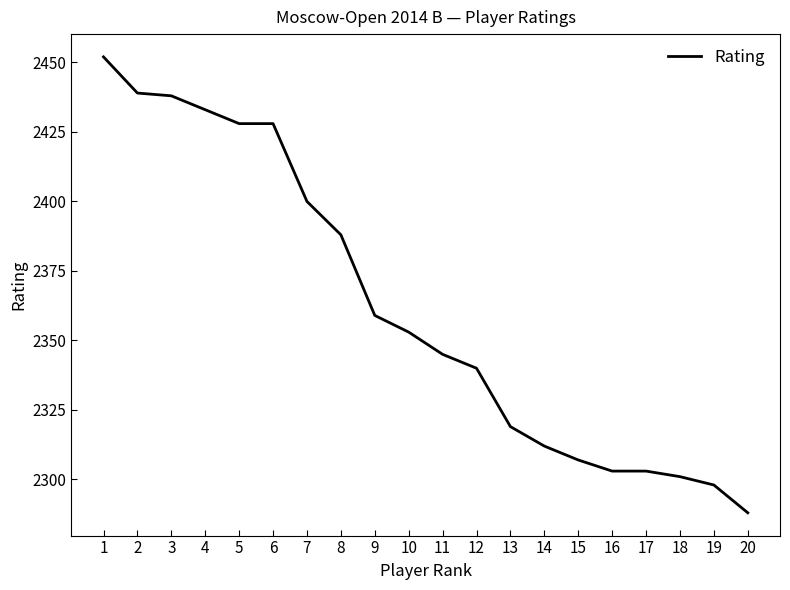

Which category has the highest value across all series?

1